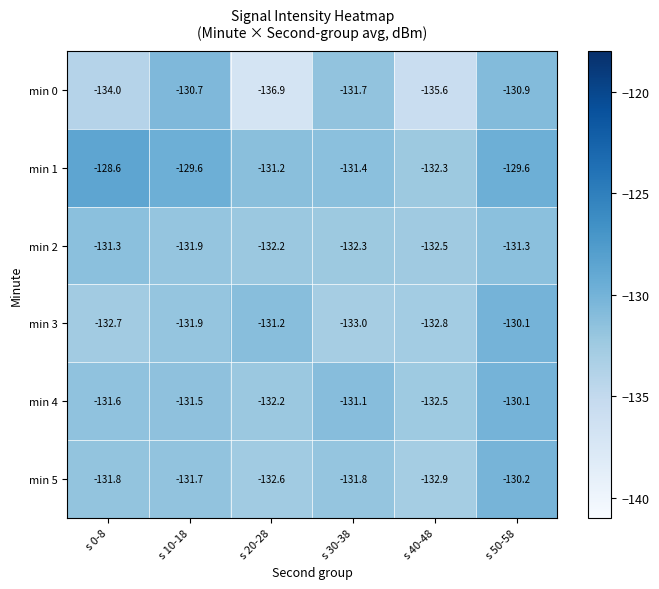

What value does the min 1 series have at s 50-58?

-129.6